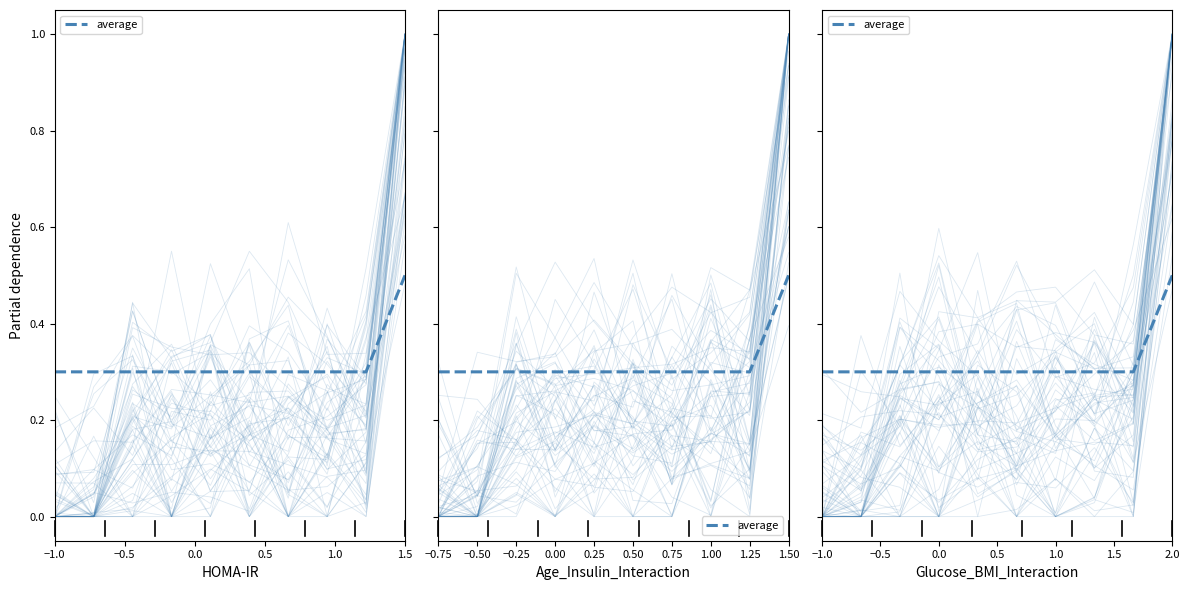

Is this an area chart (filled region under the line)?

No